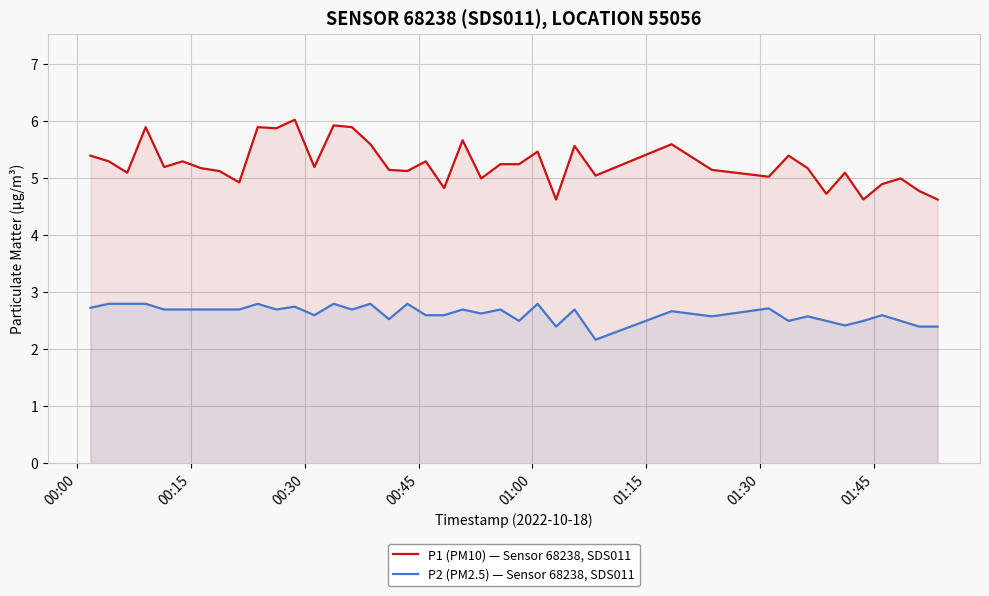

In P1 (PM10) — Sensor 68238, SDS011, how many points are lower than both neighbors (excluding endpoints)?

13